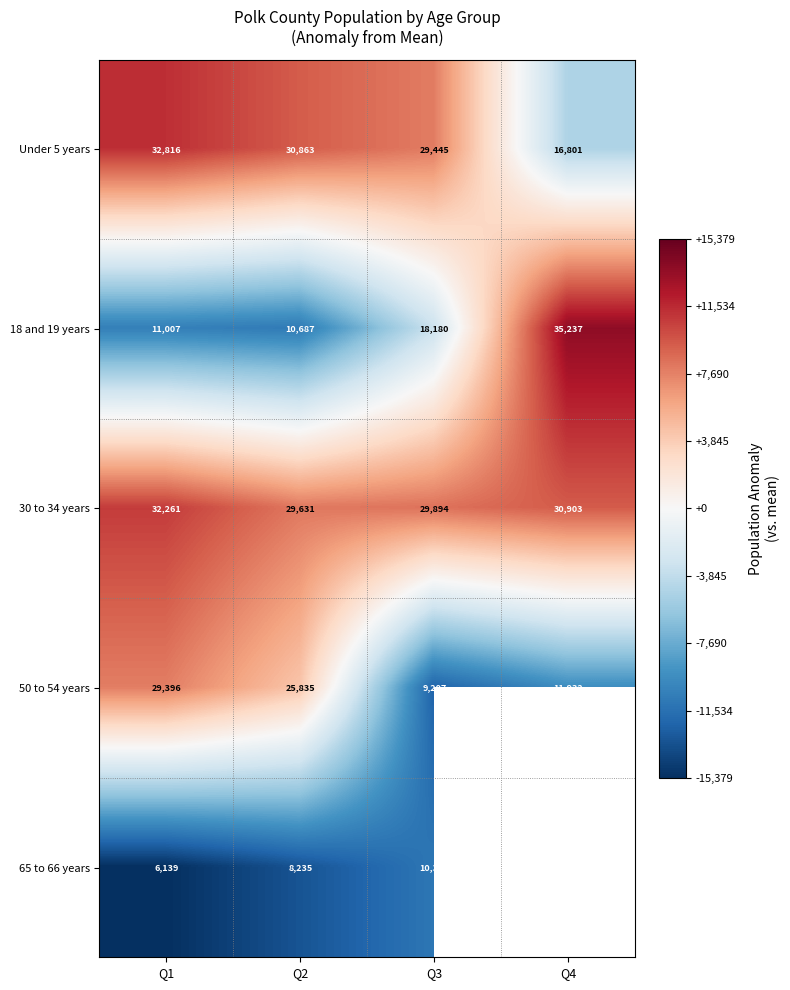

Which label corresponds to the largest value in the chart?

Q4